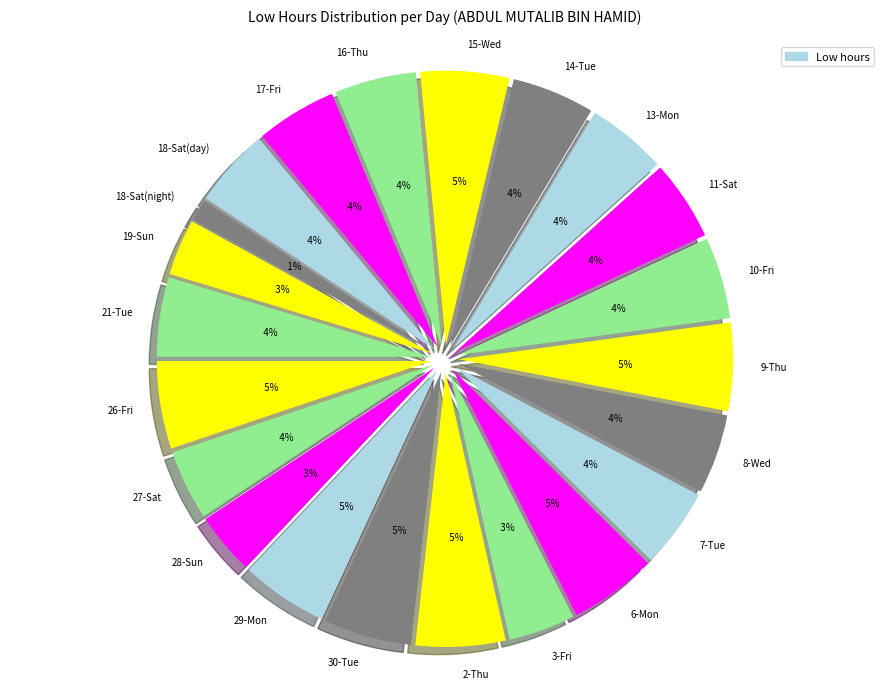

Which slice is the largest?

2-Thu